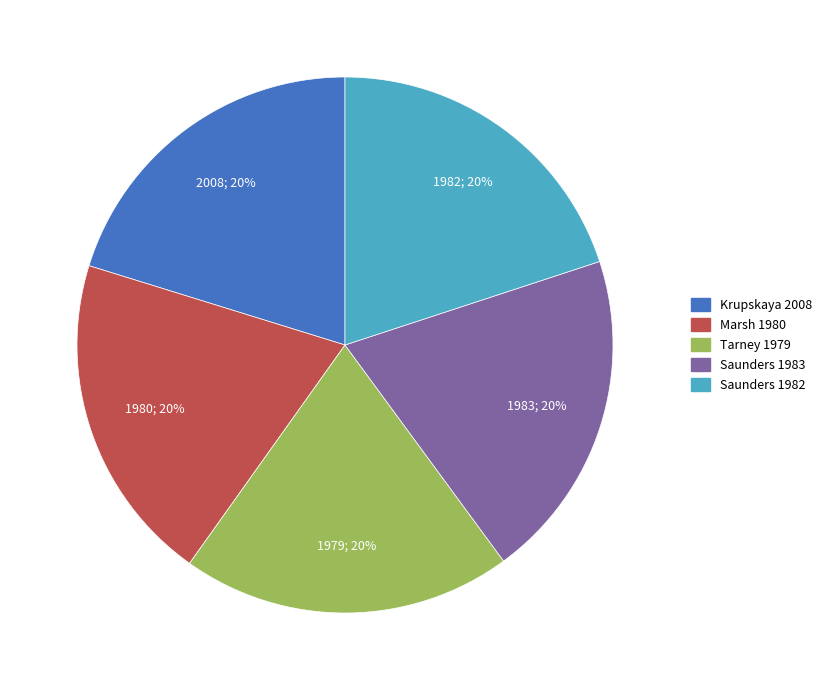

The Saunders 1983 slice represents 20% of the pie. True or false?

True